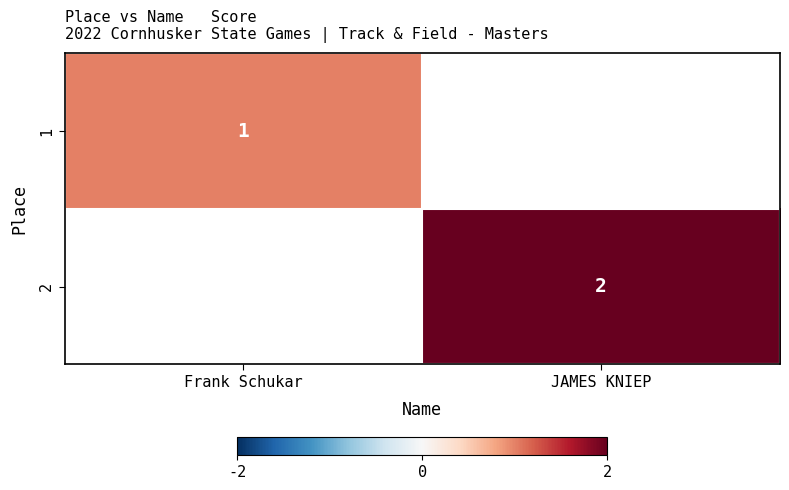

True or false: 2 has a value of 3 at JAMES KNIEP.

False